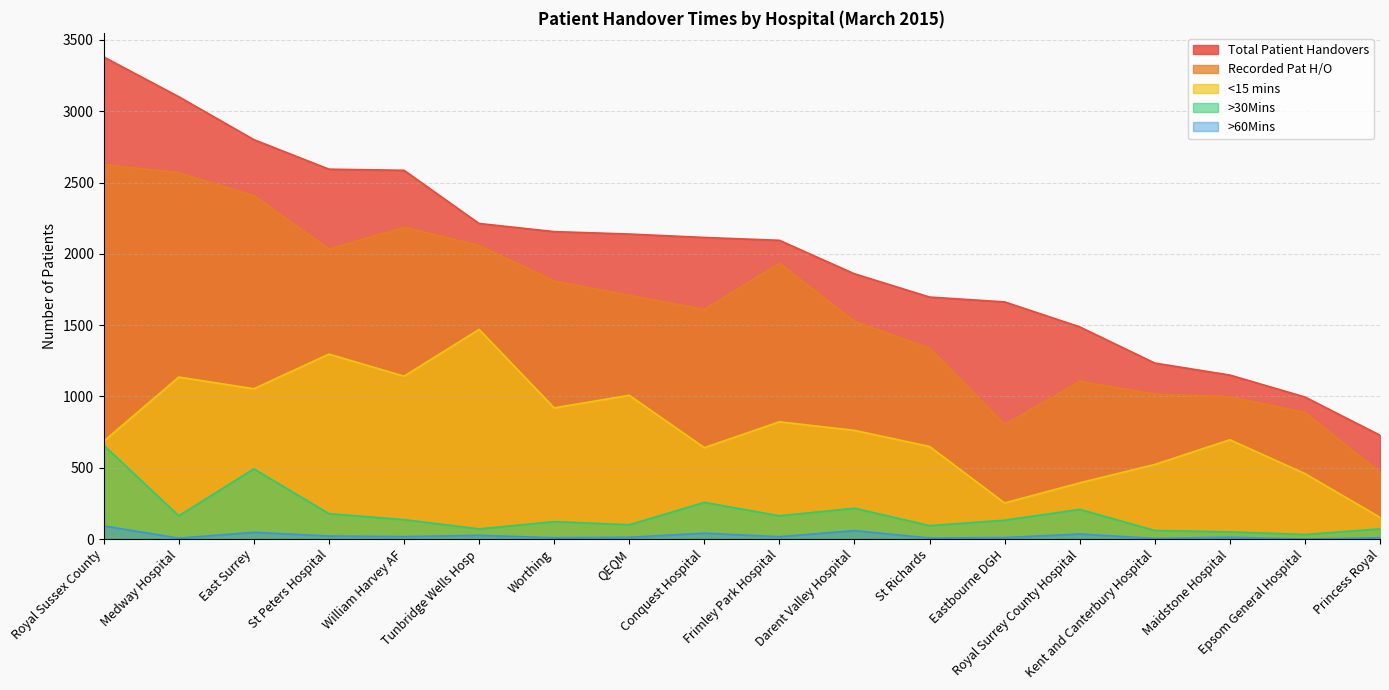

True or false: <15 mins and Recorded Pat H/O cross at least once.

False